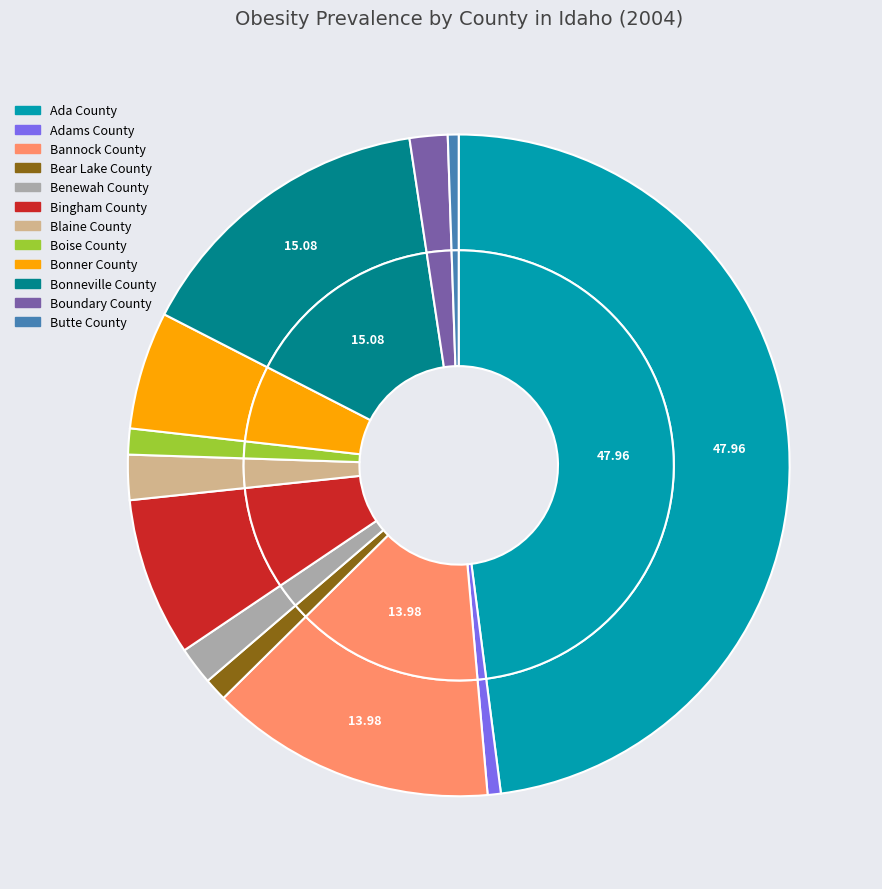

Which has a higher value, Boise County or Boundary County?

Boundary County